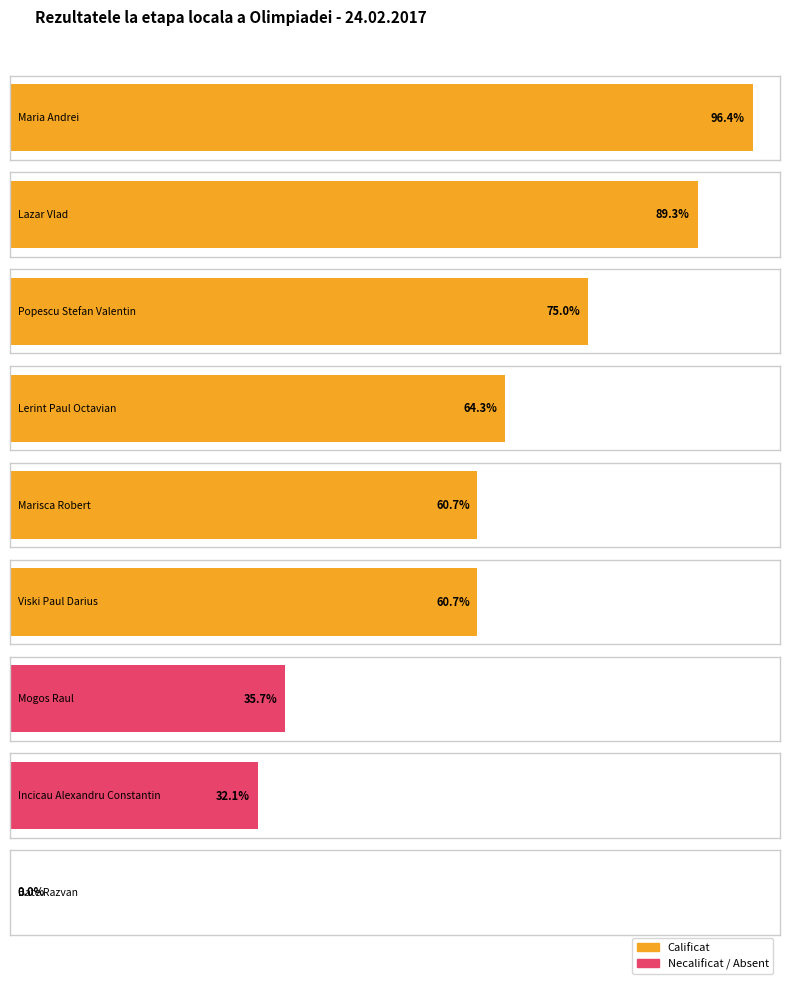

Does the chart contain any negative values?

No